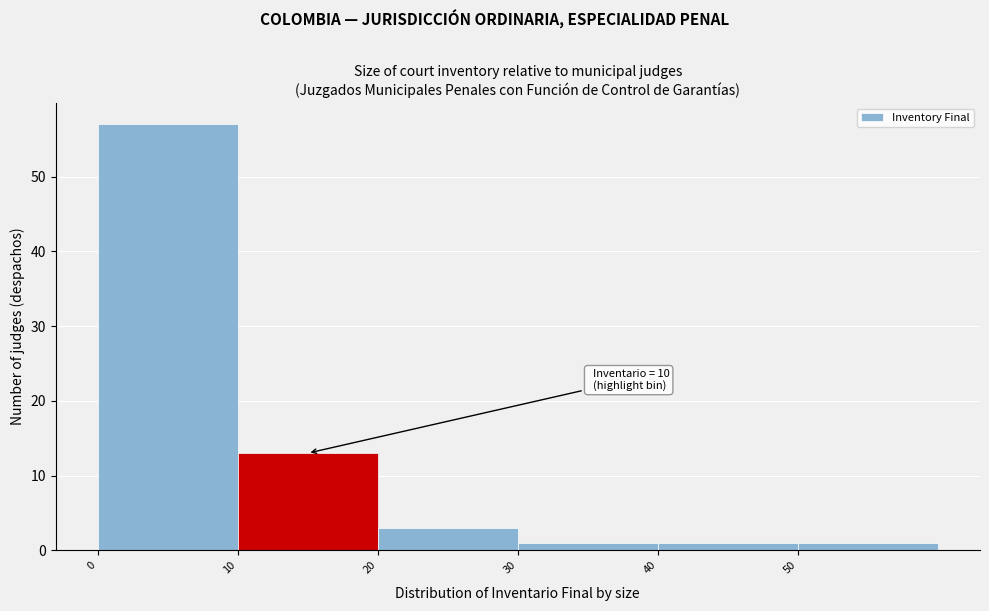

Over which range of the x-axis is the bar tallest?

0 to 10